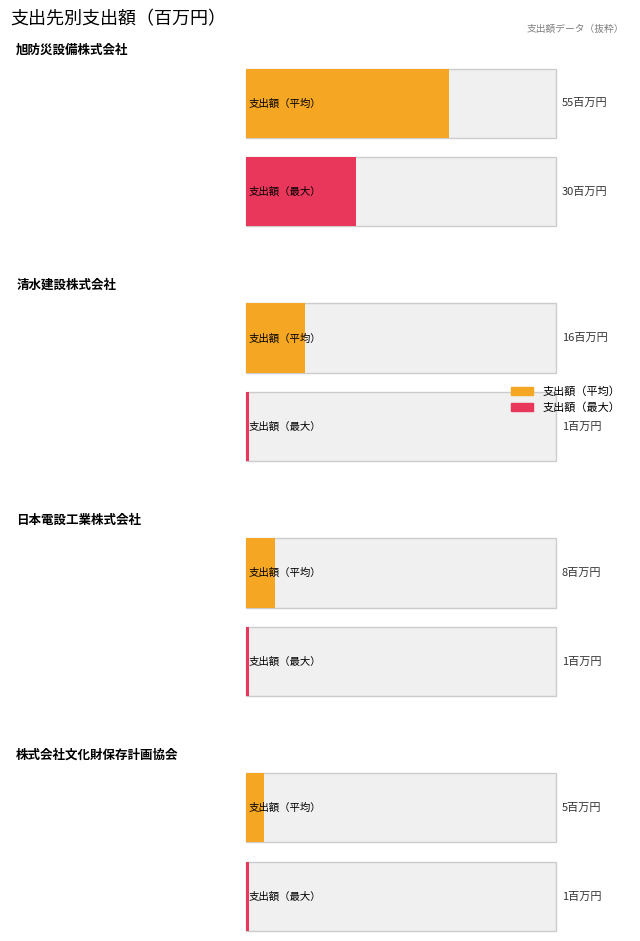

What is the sum of the Average utilization values at 日本電設工業株式会社 and 株式会社文化財保存計画協会?

13